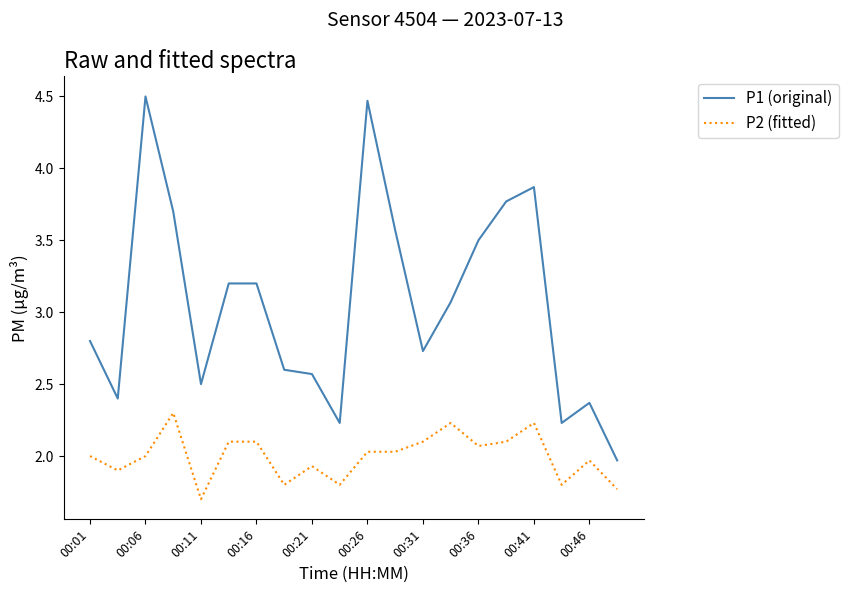

What are all the series names shown in the legend?

P1 (original), P2 (fitted)